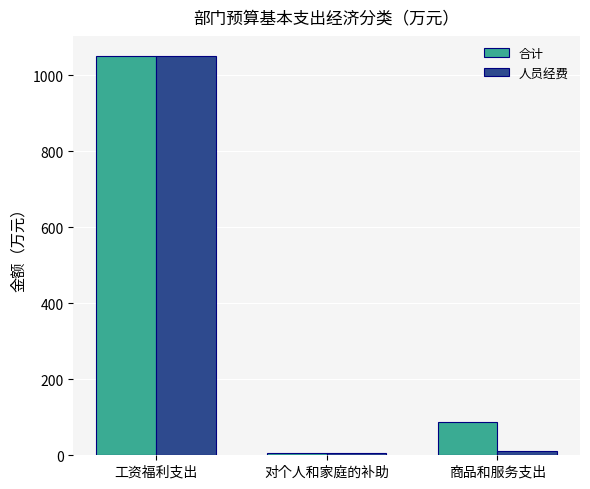

At which label does 合计 reach its peak?

工资福利支出